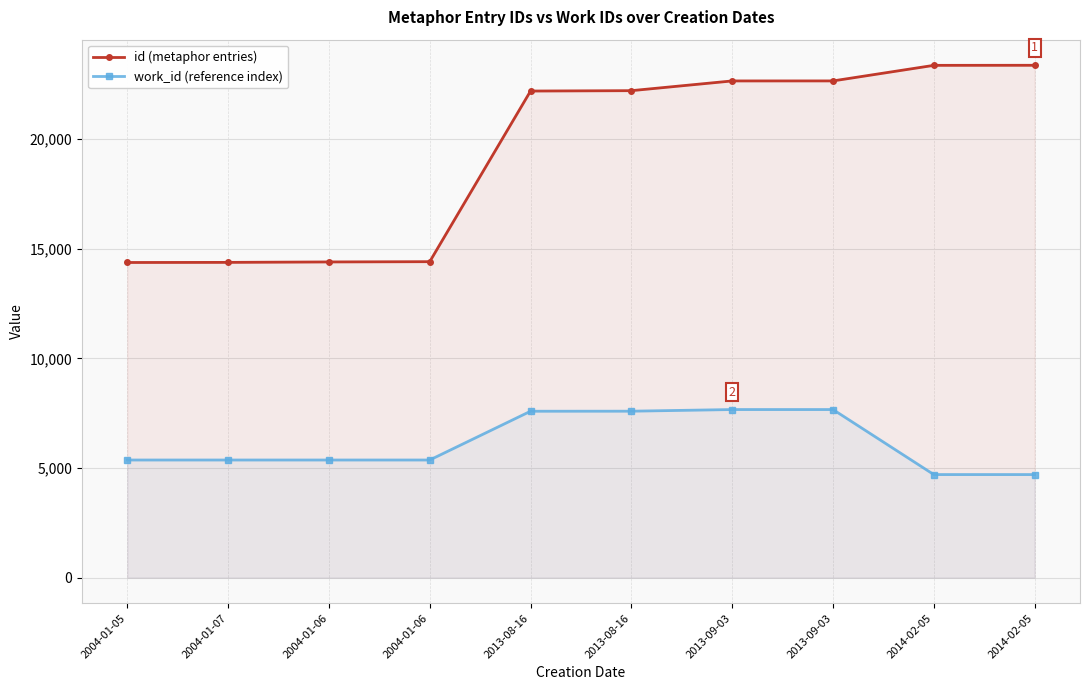

Reading left to right, extract all data points from this chart.

id (metaphor entries): 14376	14381	14401	14413	22197	22214	22658	22659	23369	23372
work_id (reference index): 5366	5366	5366	5366	7591	7593	7668	7668	4702	4702